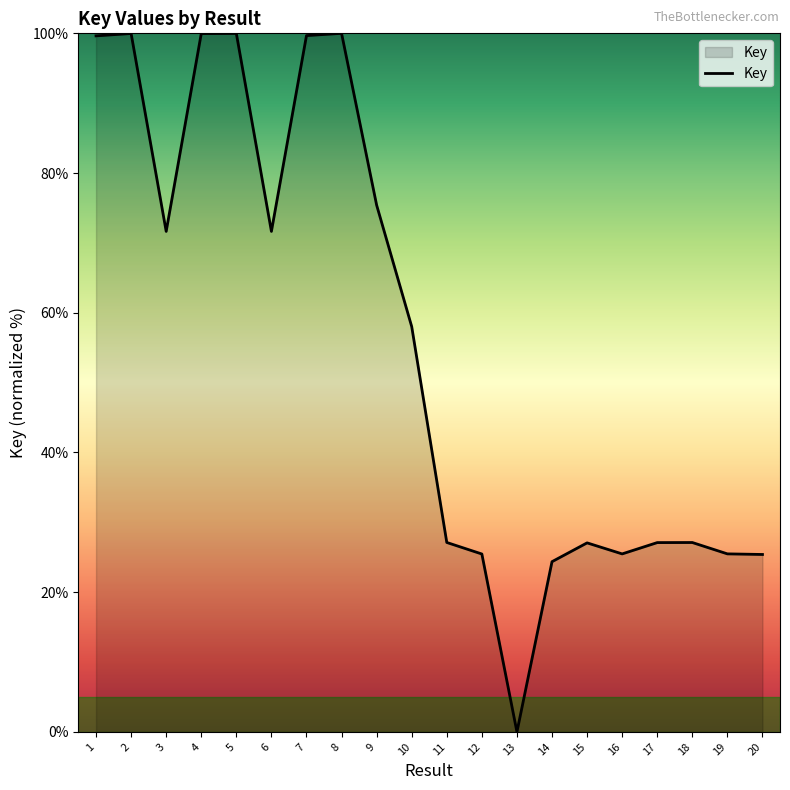

The chart shows a value of 71.6 at 3. True or false?

True